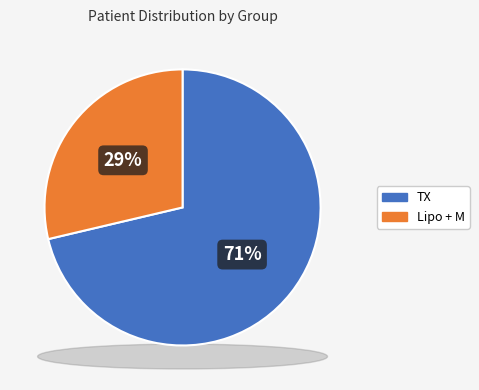

What is the change in value from TX to M?

-34023